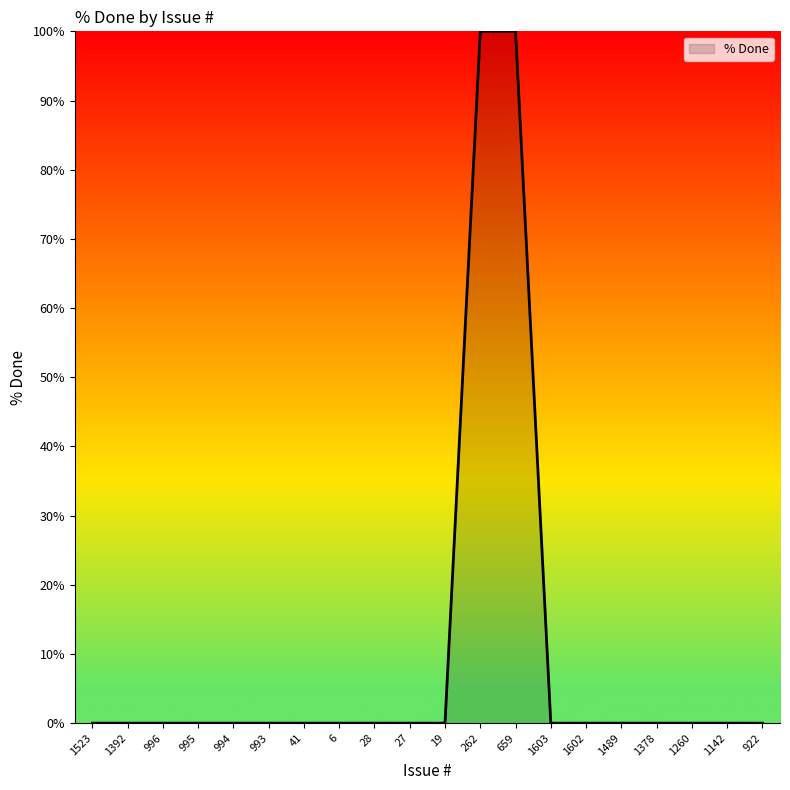

Between 659 and 995, which is larger?

659